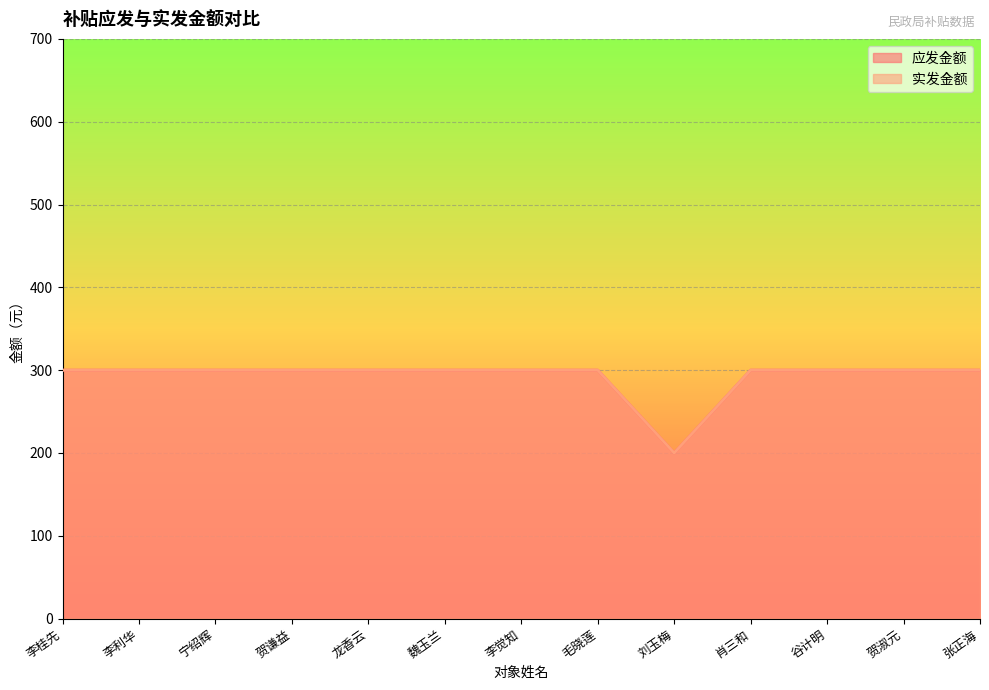

Count the number of data series in this chart.

2